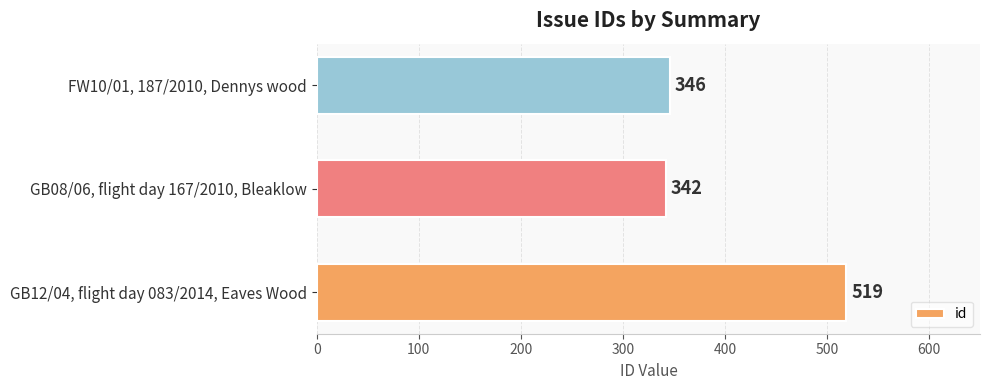

What is the change in value from GB12/04, flight day 083/2014, Eaves Wood to GB08/06, flight day 167/2010, Bleaklow?

-177